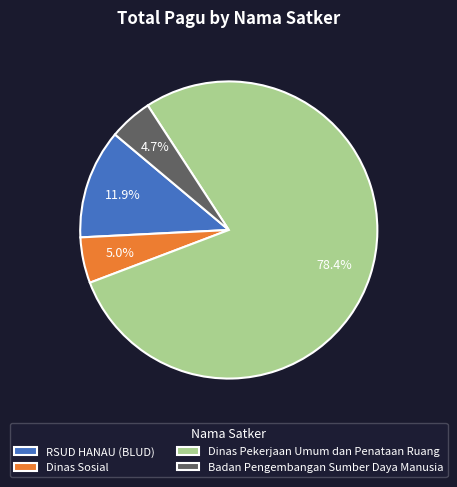

Which category has the biggest portion of the pie?

Dinas Pekerjaan Umum dan Penataan Ruang